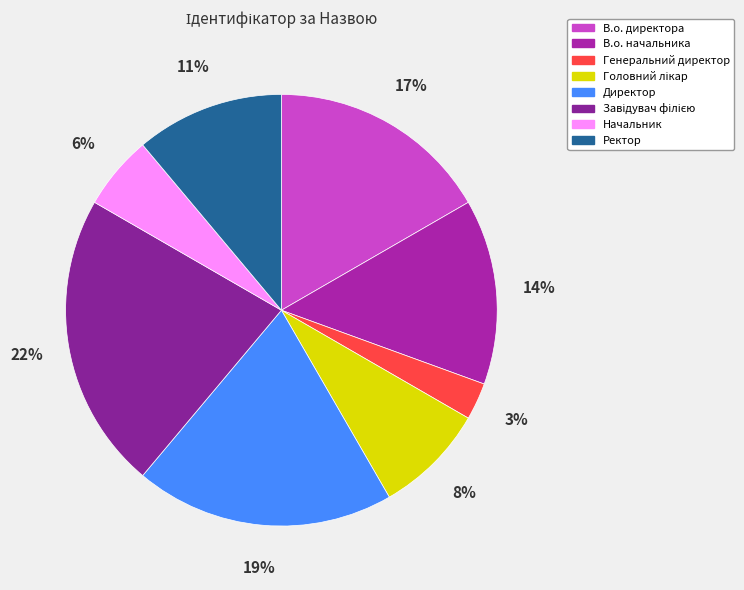

The Директор slice represents 5% of the pie. True or false?

False